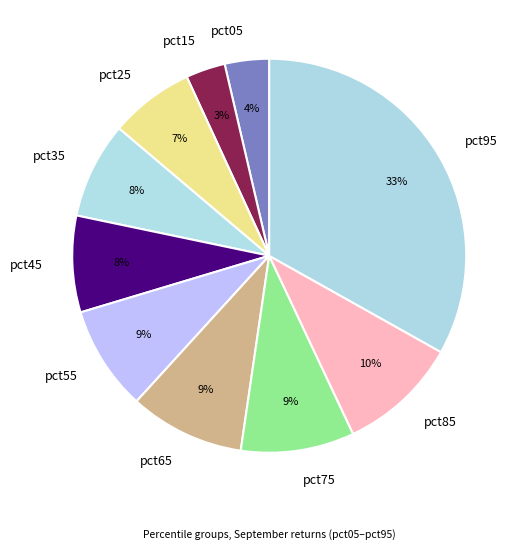

True or false: pct75 accounts for 9% of the total.

True